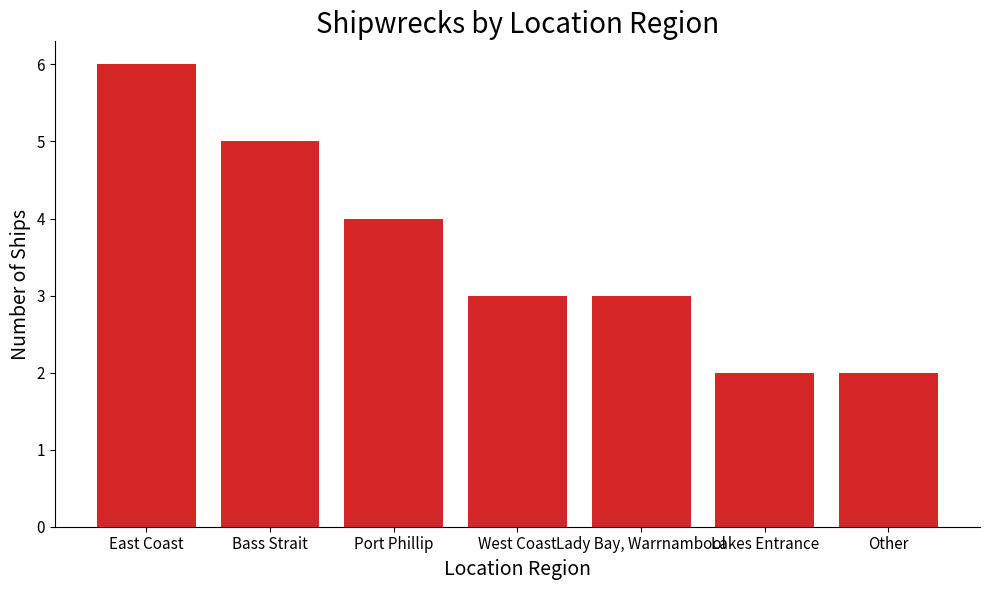

At which category does the chart reach its peak across all series?

East Coast